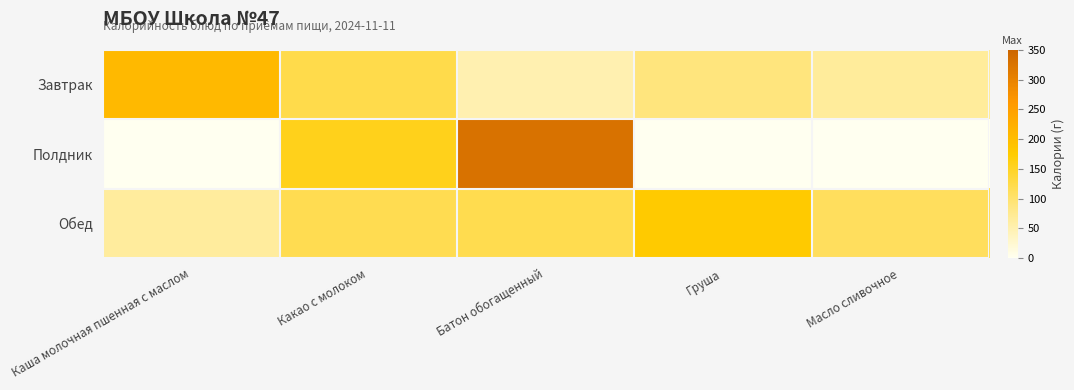

At which category is the sum across all series the highest?

Батон обогащенный